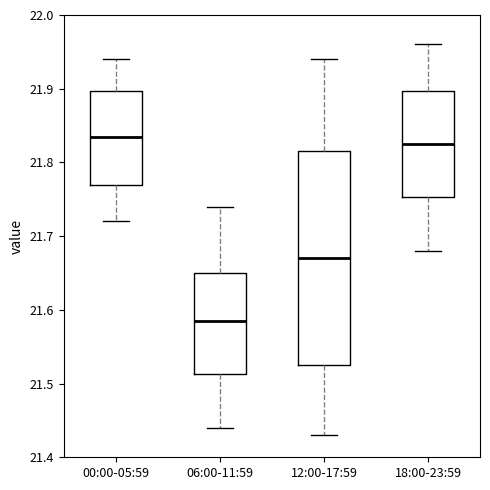

Where does the upper whisker of the box for 06:00-11:59 end on the y-axis? The values are not printed on the chart, so give them approximately, as read against the axis.

21.74